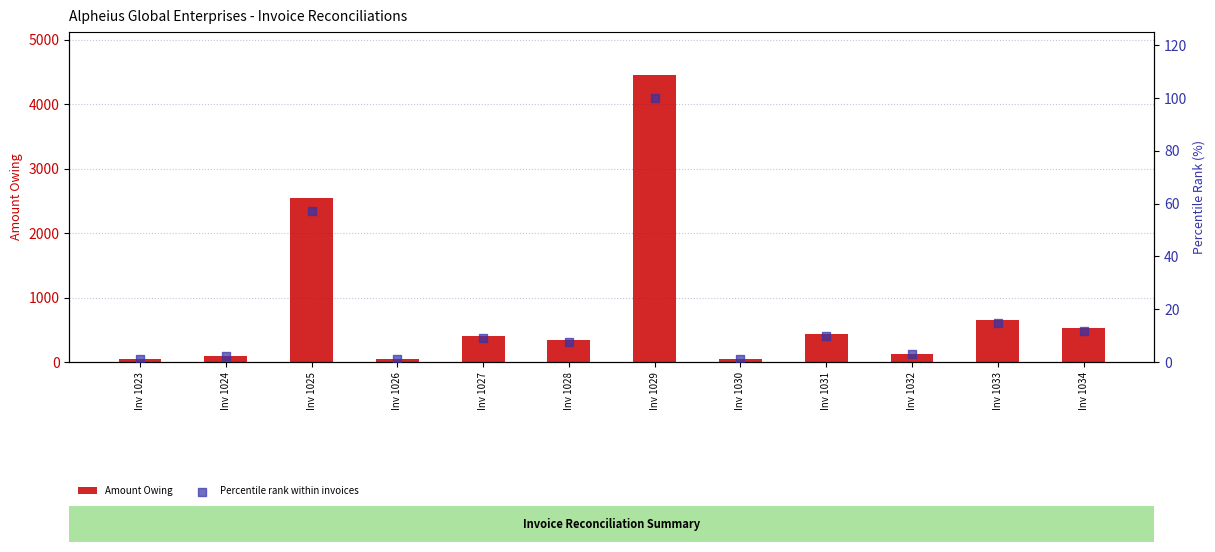

Is the value of Amount Owing at Inv 1032 greater than the value of Percentile rank within invoices at Inv 1030?

Yes